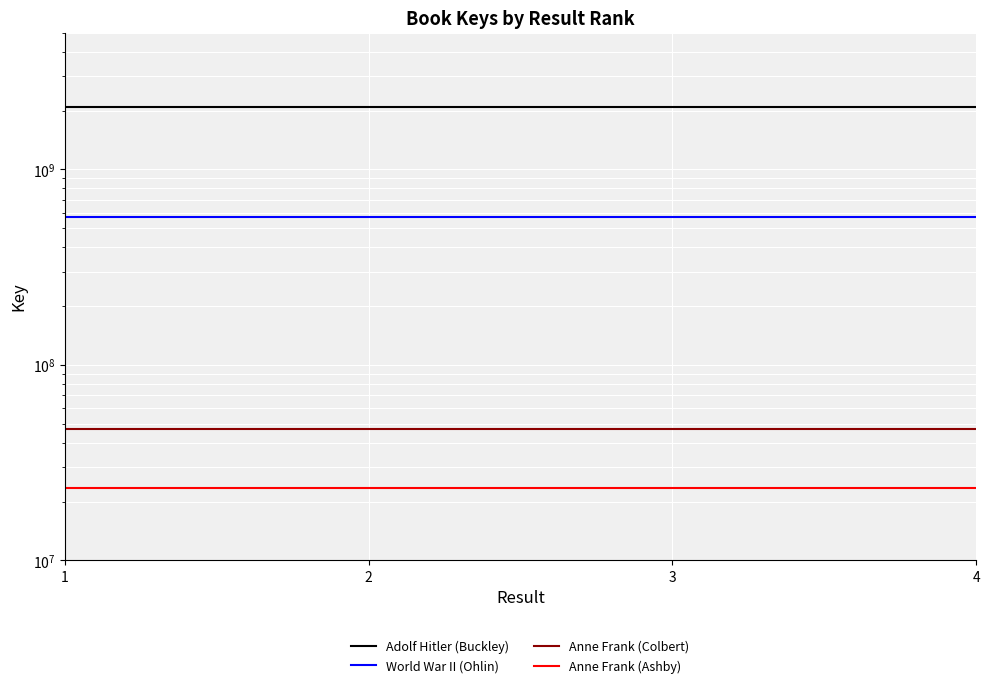

Between 3 and 4, which series saw the biggest shift?

Adolf Hitler (Buckley)